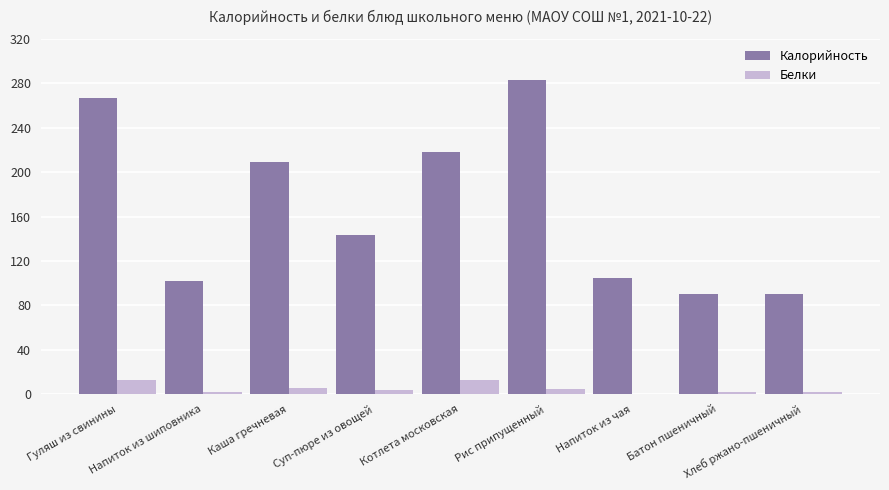

Which series has the largest total across all categories?

Калорийность